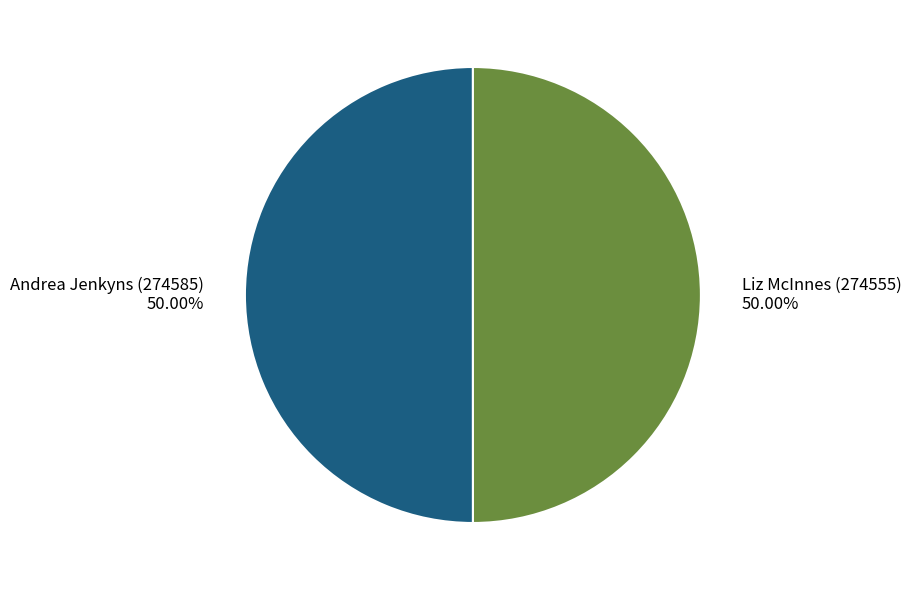

Is the sum of Liz McInnes (274555) and Andrea Jenkyns (274585) greater than half?

Yes